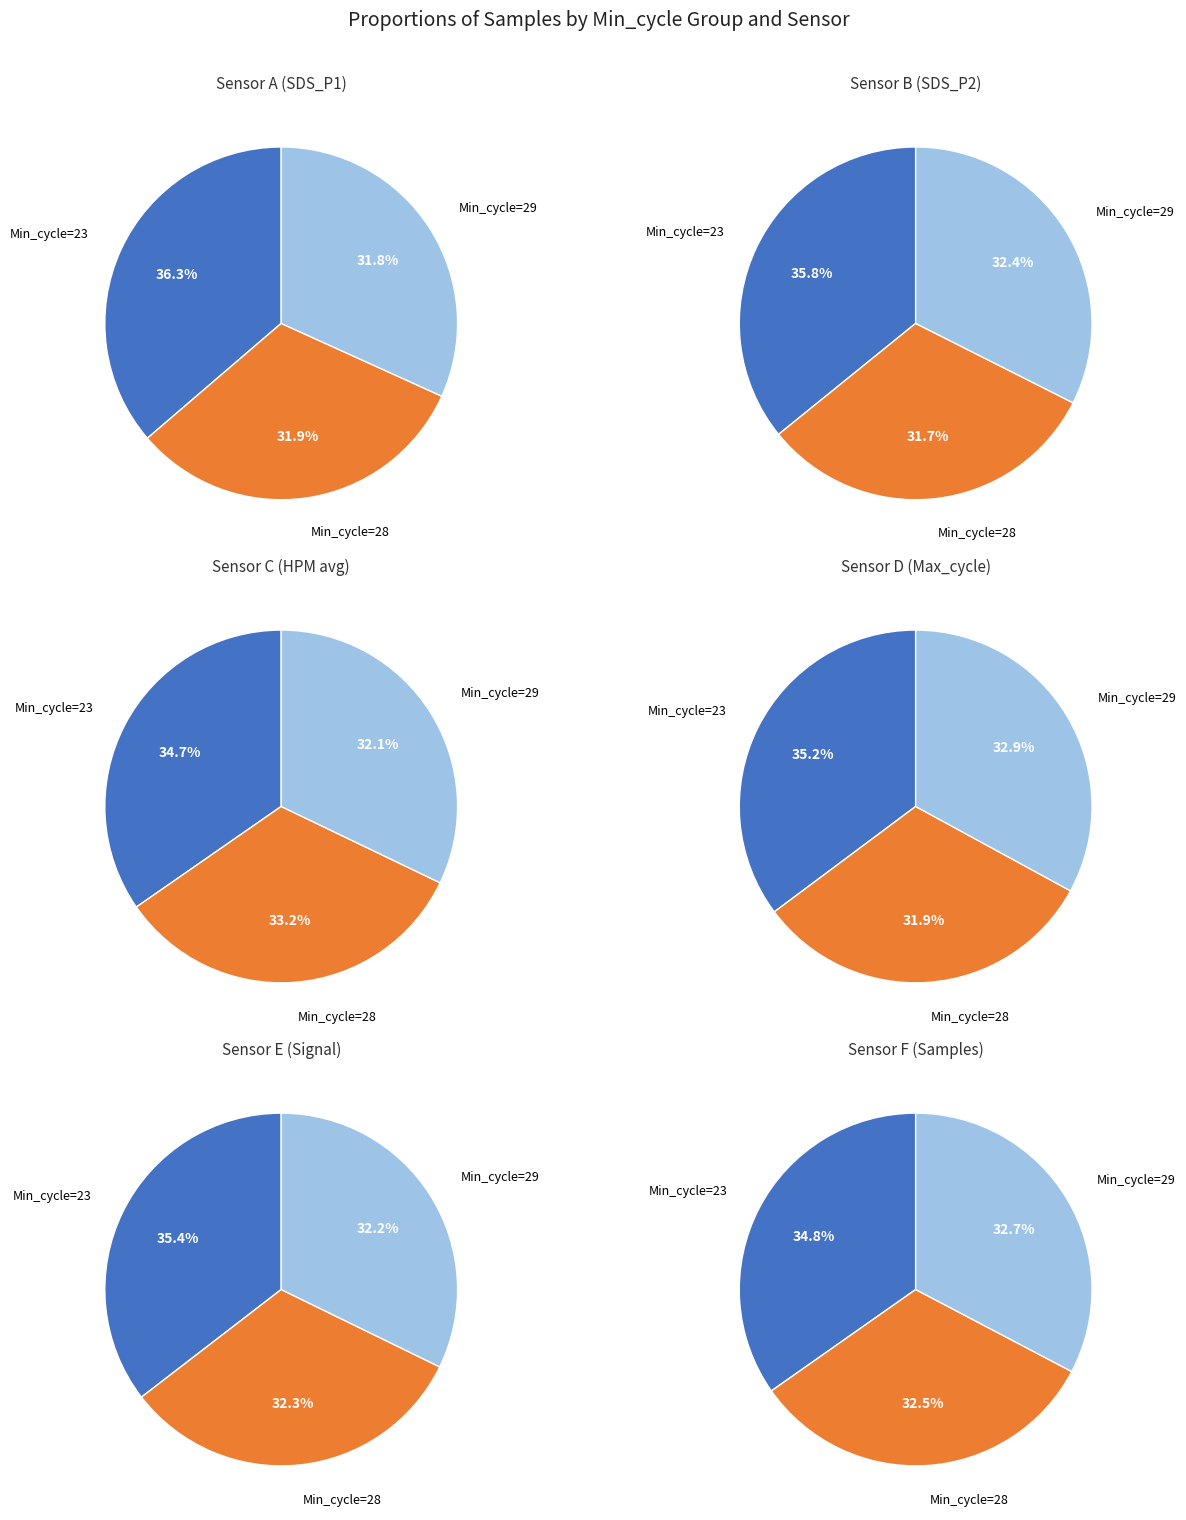

Is there a majority slice in this chart?

No